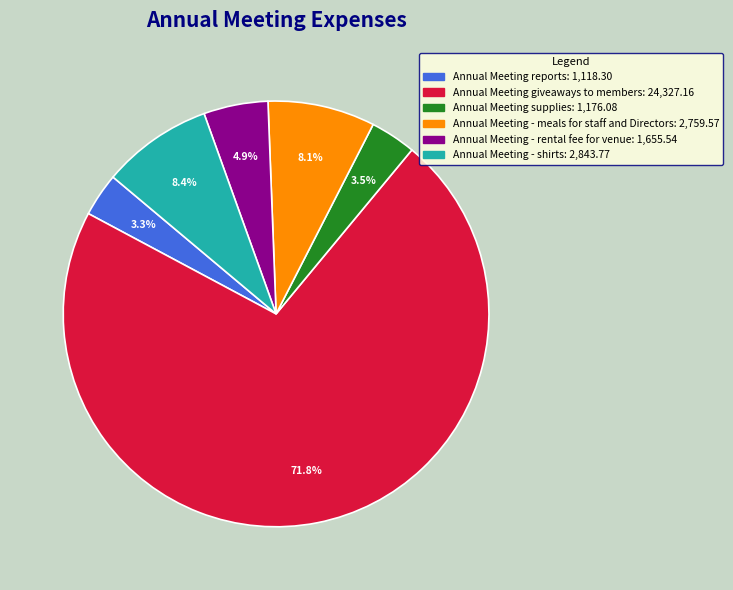

Combined, do Annual Meeting - meals for staff and Directors and Annual Meeting - rental fee for venue account for over 50%?

No